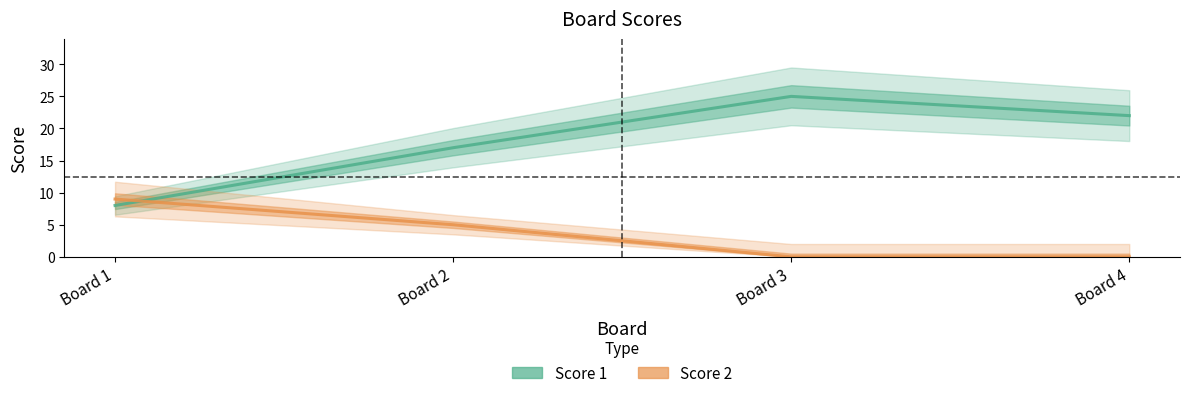

What are all the series names shown in the legend?

Score 1, Score 2